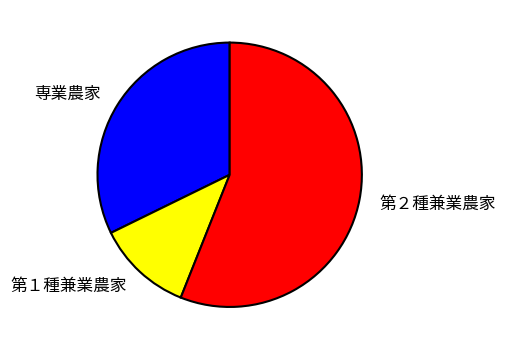

What is the largest slice in the pie chart?

第２種兼業農家